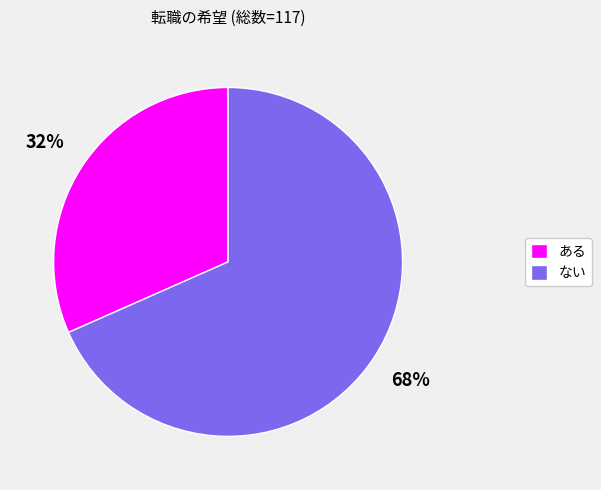

To the nearest percent, what is the average slice percentage?

50%